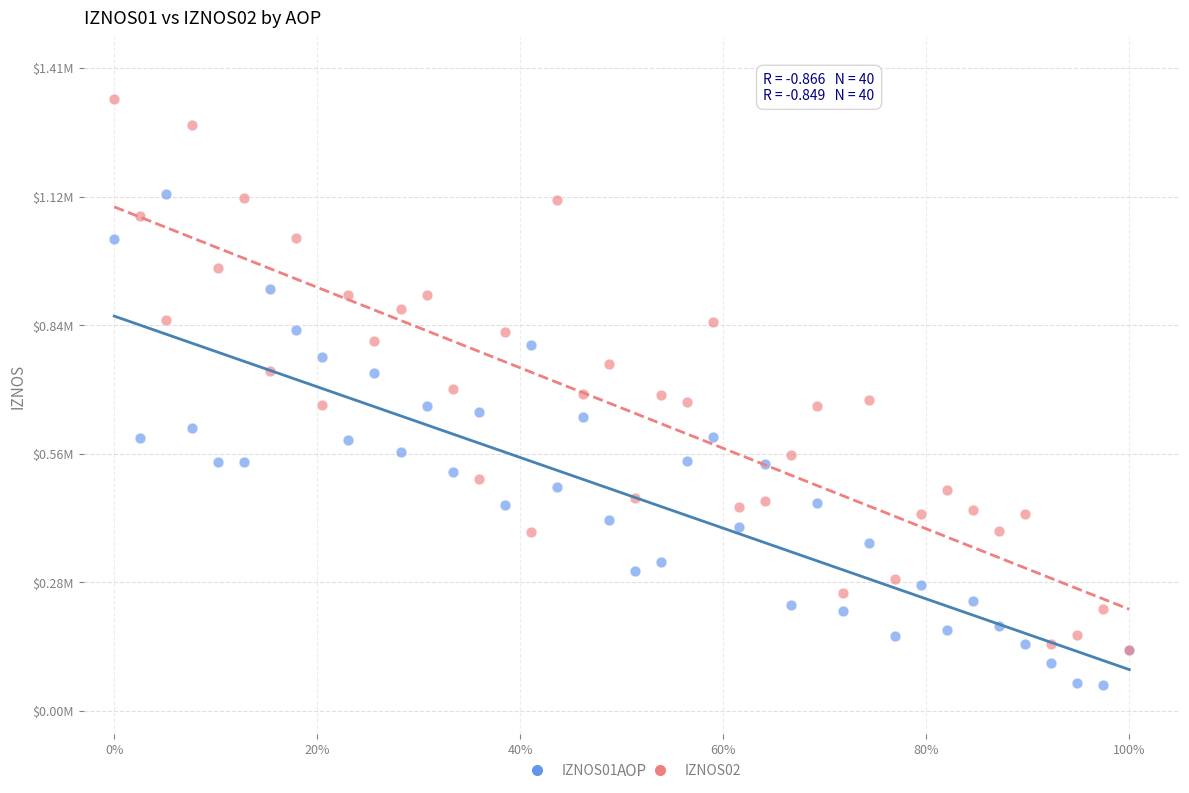

What are all the series names shown in the legend?

IZNOS01, IZNOS02